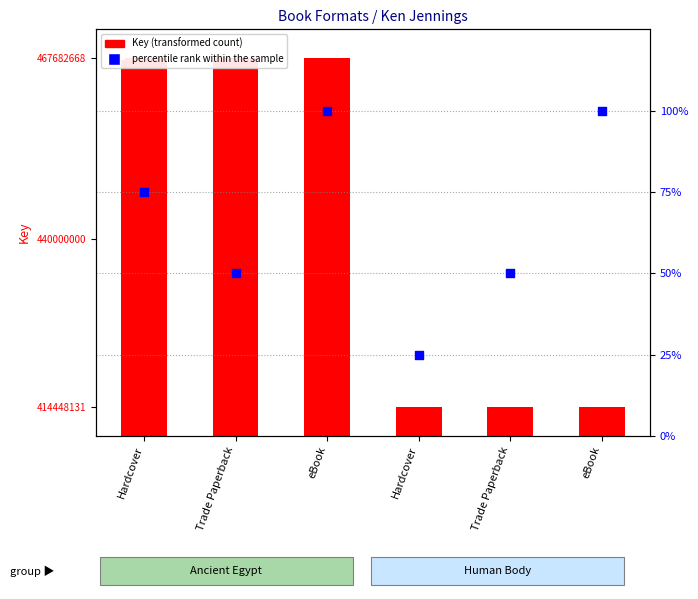

Which series reaches the maximum Y coordinate?

Key